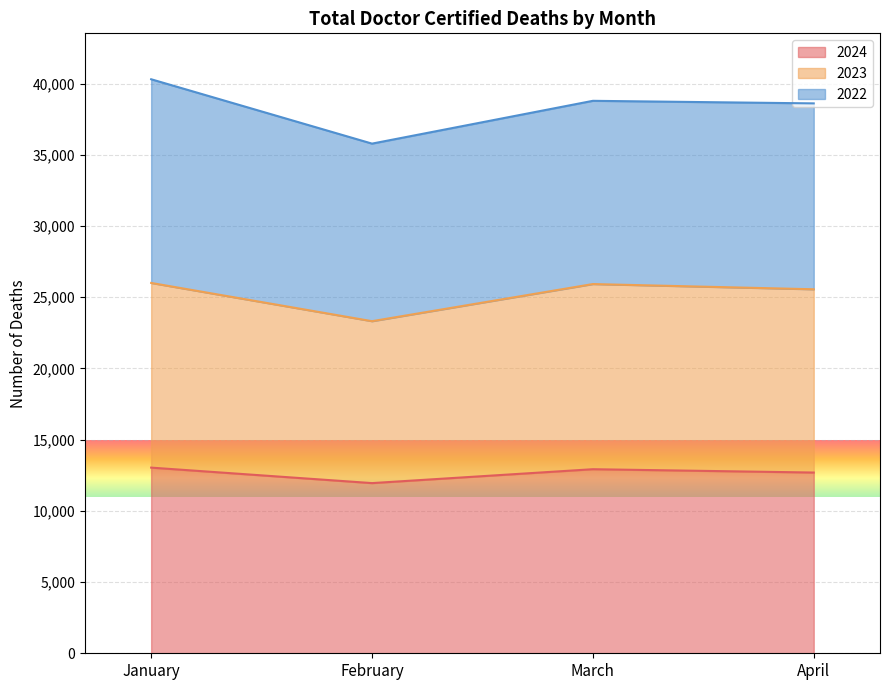

Which category has the lowest value across all series?

February